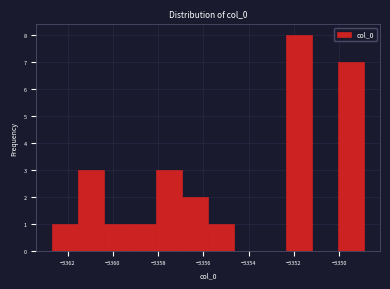

Over which range of the x-axis is the bar tallest?

-3352.4 to -3351.2